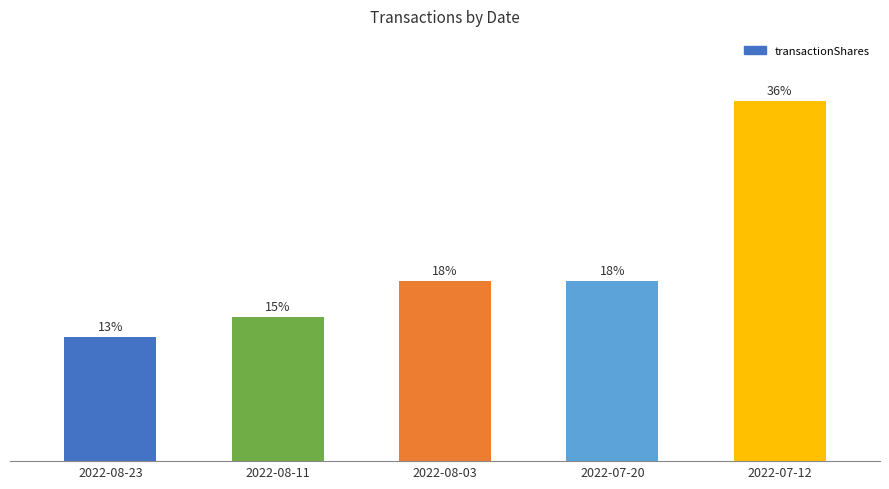

Approximately how many times larger is the value at 2022-08-11 compared to 2022-07-20?

0.8